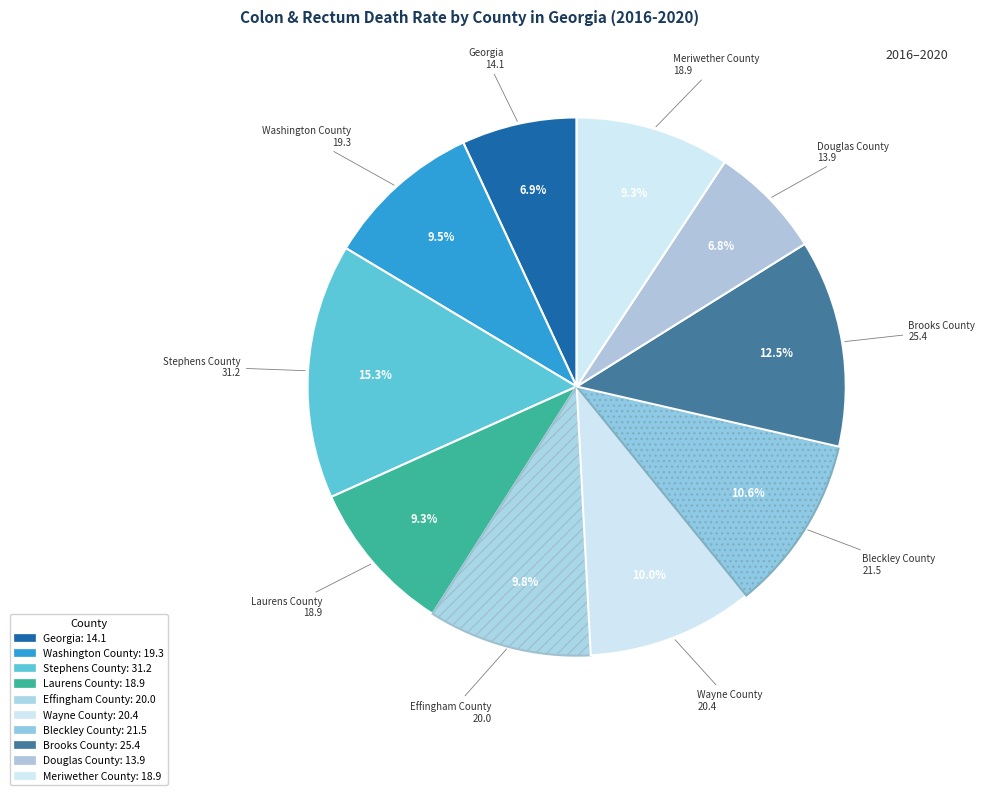

How much of the chart is everything except Laurens County?

90.7%